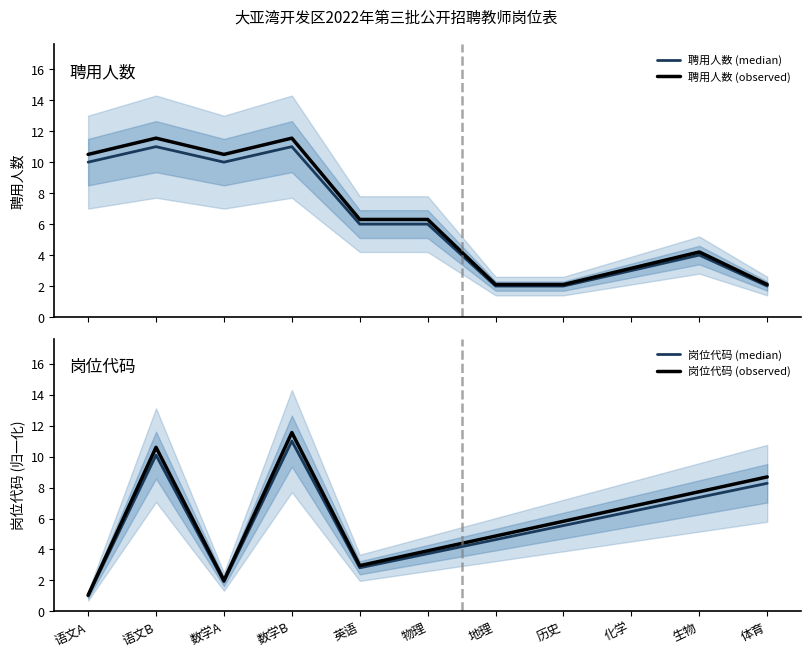

Reading right to left, list all the values displayed in this chart.

聘用人数 (median): 体育=2.0	生物=4.0	化学=3.0	历史=2.0	地理=2.0	物理=6.0	英语=6.0	数学B=11.0	数学A=10.0	语文B=11.0	语文A=10.0
聘用人数 (observed): 体育=2.1	生物=4.2	化学=3.2	历史=2.1	地理=2.1	物理=6.3	英语=6.3	数学B=11.6	数学A=10.5	语文B=11.6	语文A=10.5
岗位代码 (median): 体育=8.3	生物=7.4	化学=6.5	历史=5.5	地理=4.6	物理=3.7	英语=2.8	数学B=11.0	数学A=1.9	语文B=10.1	语文A=1.0
岗位代码 (observed): 体育=8.7	生物=7.7	化学=6.8	历史=5.8	地理=4.9	物理=3.9	英语=3.0	数学B=11.6	数学A=2.0	语文B=10.6	语文A=1.1